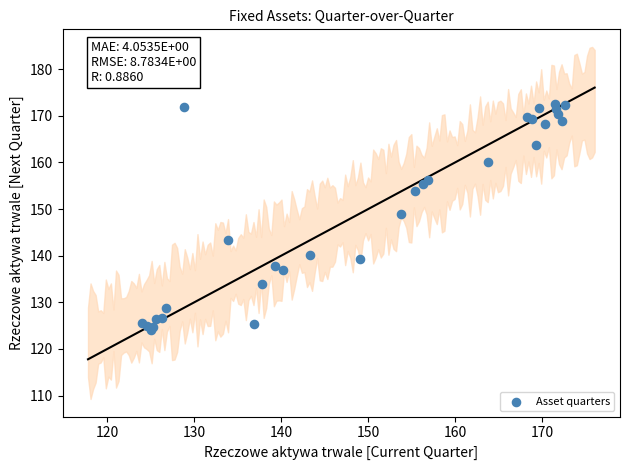

What Y value in the scatter plot is closest to 148?

149.0